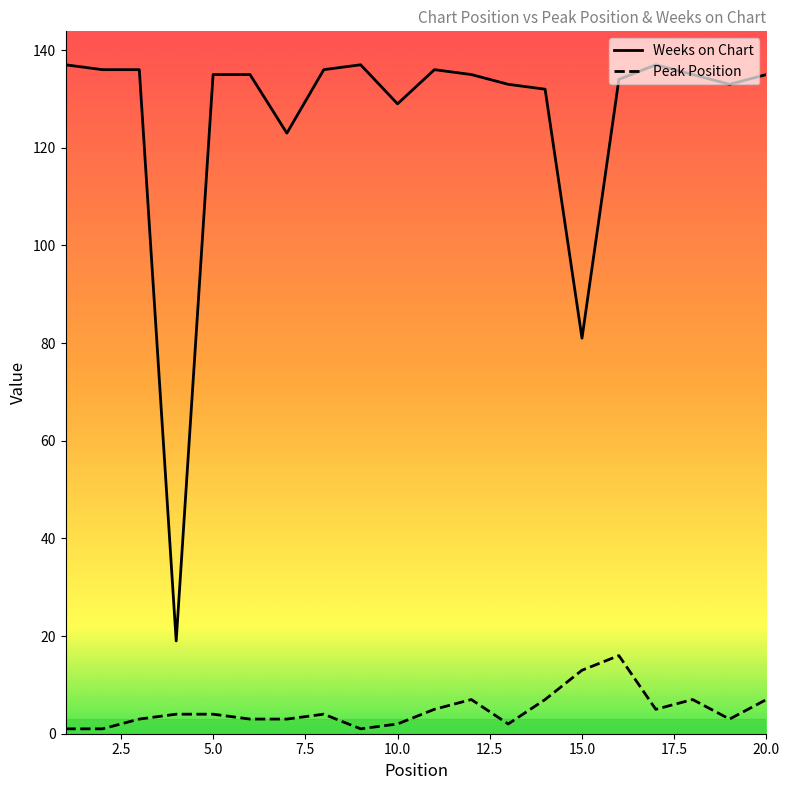

What is the value of the Peak Position point at the 10th from the left?

2